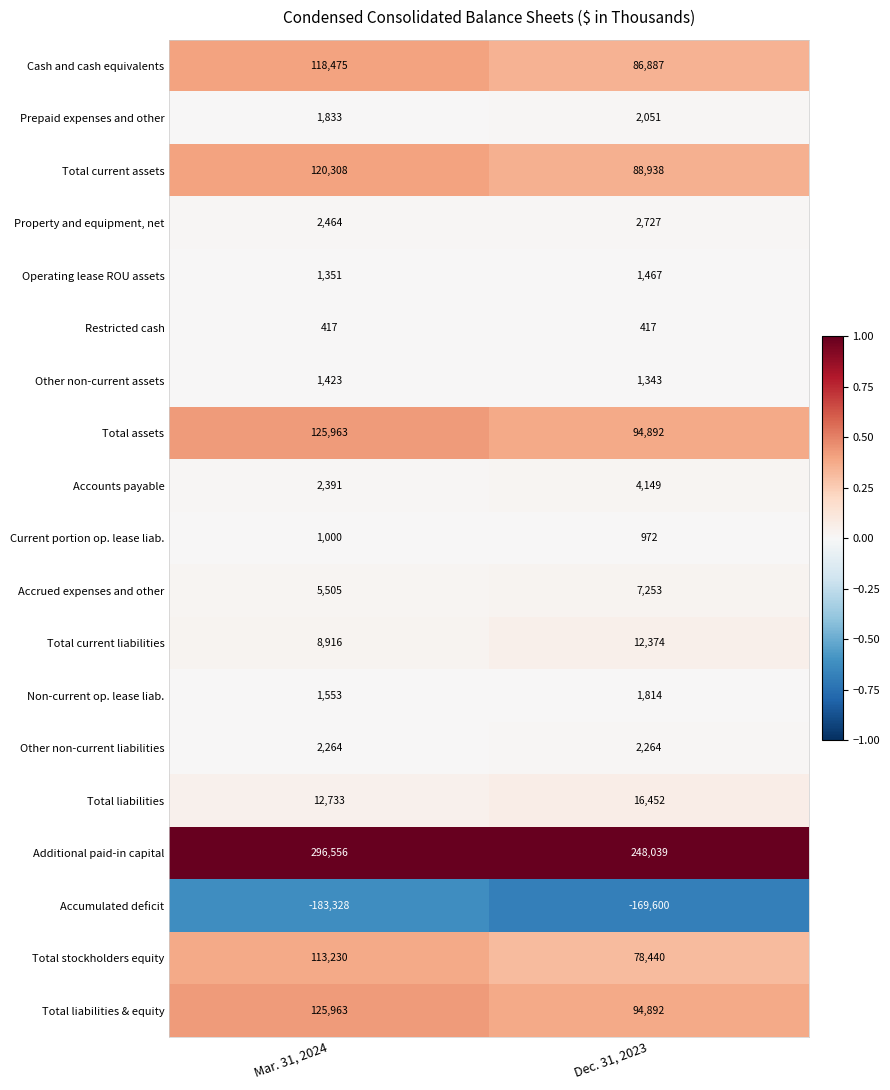

Between Mar. 31, 2024 and Dec. 31, 2023, which series saw the biggest shift?

Additional paid-in capital